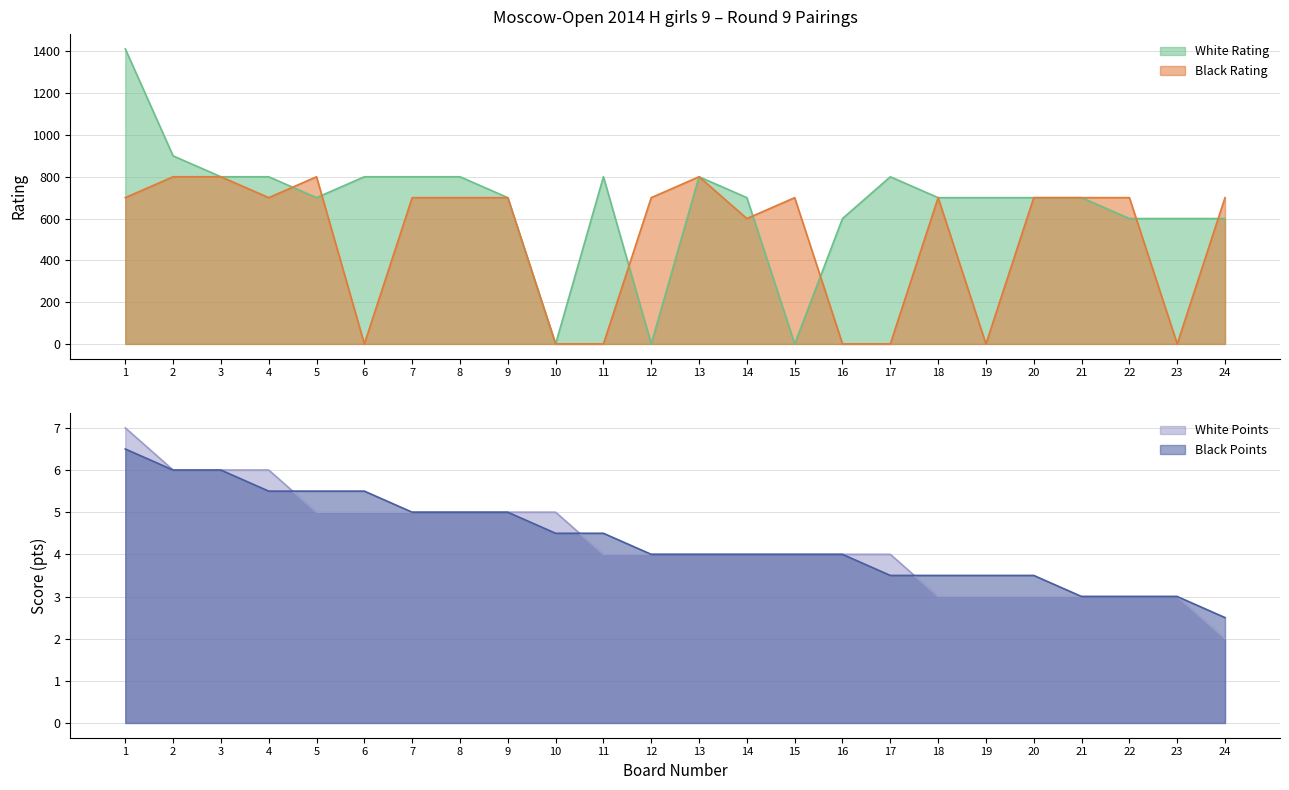

Between which two adjacent categories do White Points and Black Points first intersect?

4 and 5